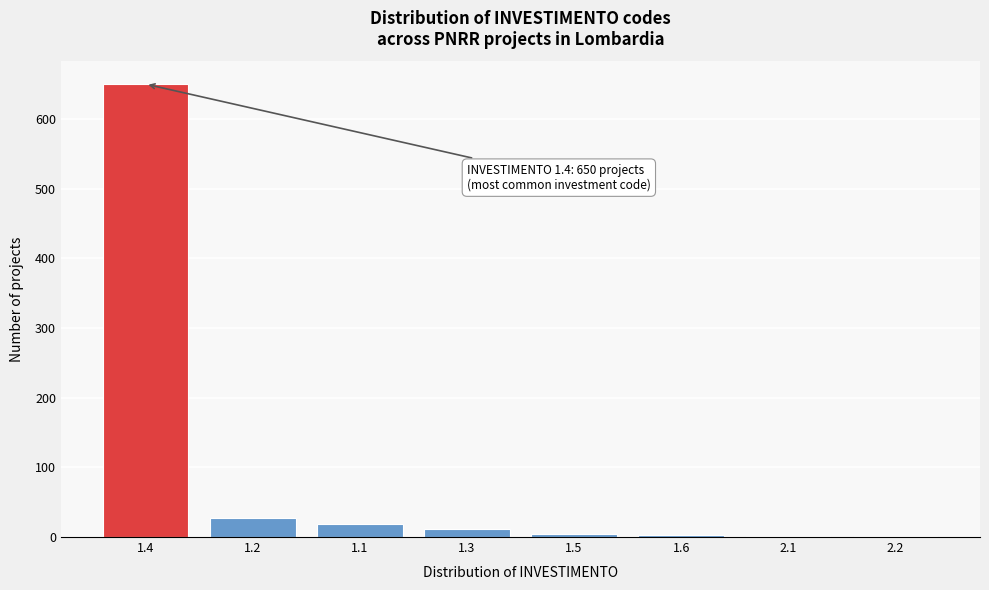

What is the maximum value shown in the chart?

650